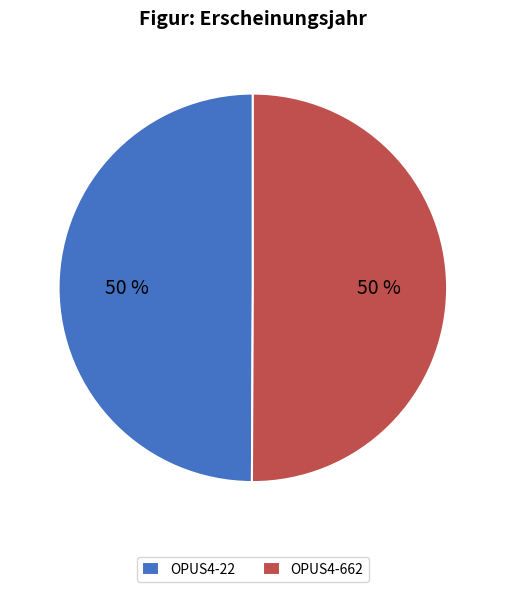

What percentage is the OPUS4-662 slice, to the nearest percent?

50%